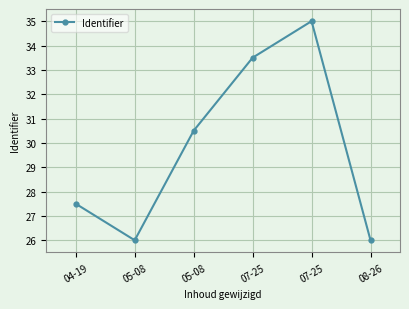

Does the chart have visible grid lines?

Yes